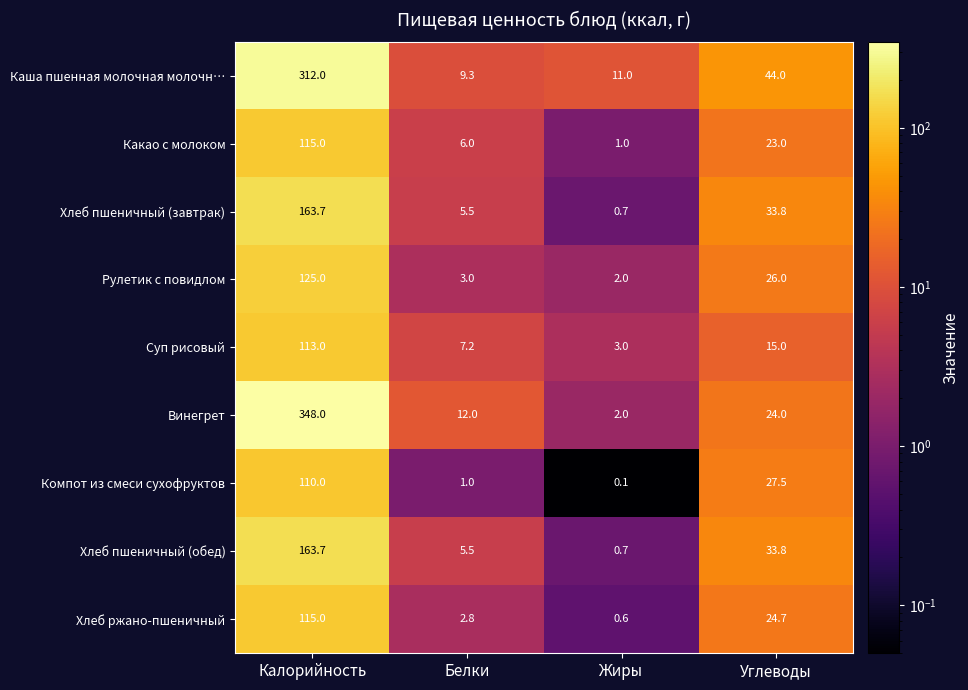

What is the difference between the maximum and minimum values in the Какао с молоком series?

114.0